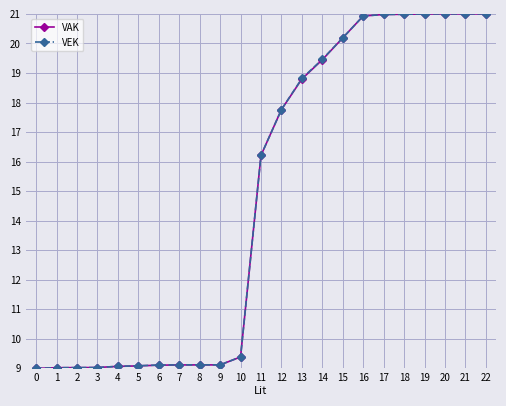

Count the number of data series in this chart.

2